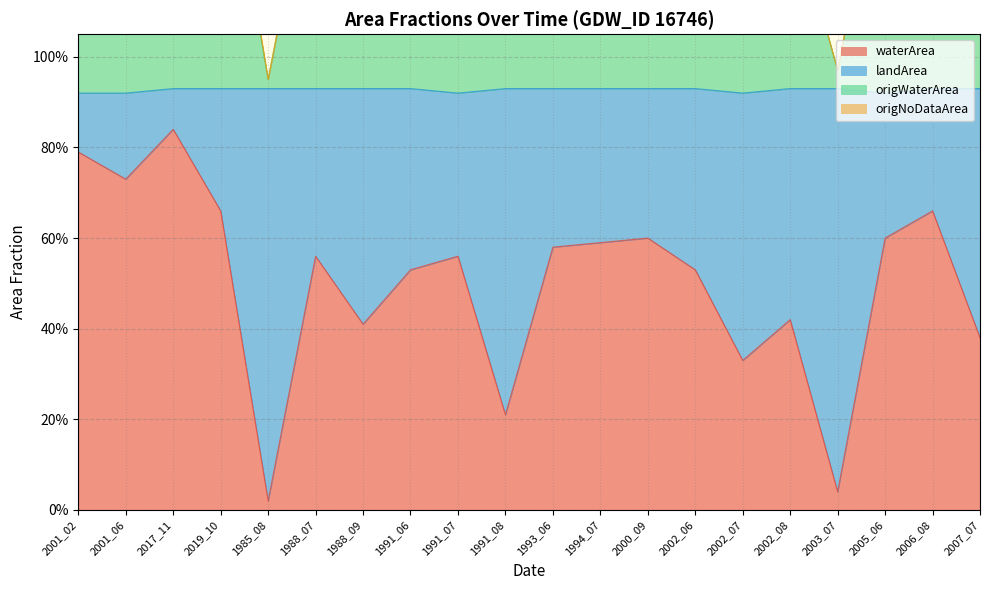

Is the value of origWaterArea at 2017_11 greater than the value of landArea at 2005_06?

Yes